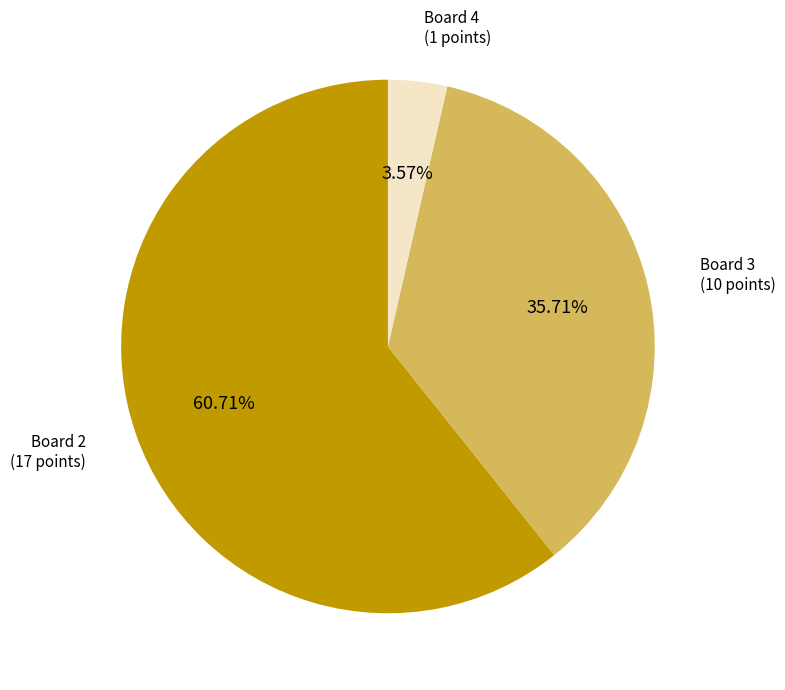

Is it true that Board 2 is 66% of the pie?

False